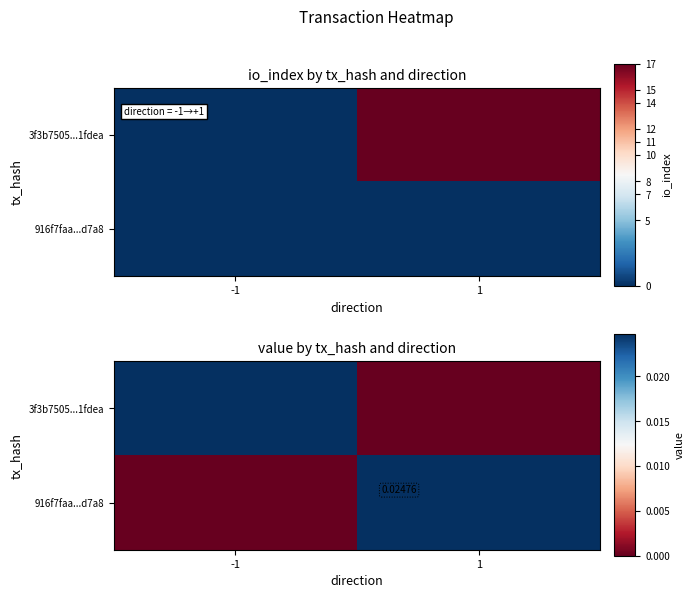

Is it true that 916f7faa...d7a8 equals -0.0 at -1?

False